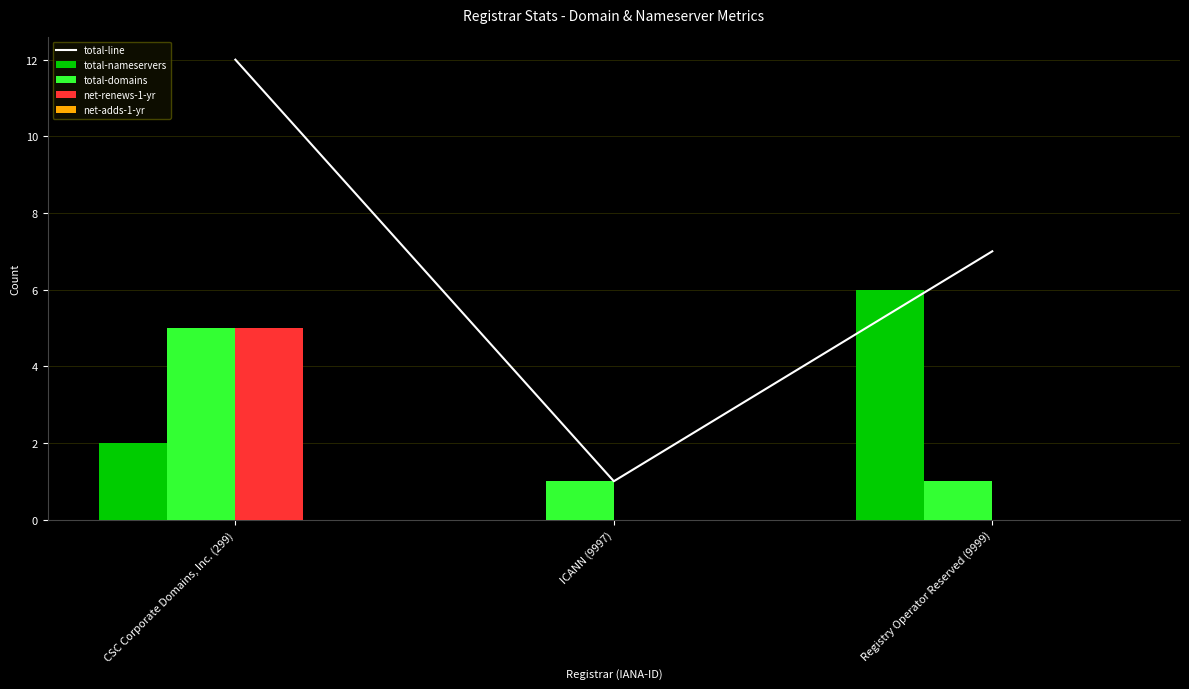

How many data points does each series have?

3